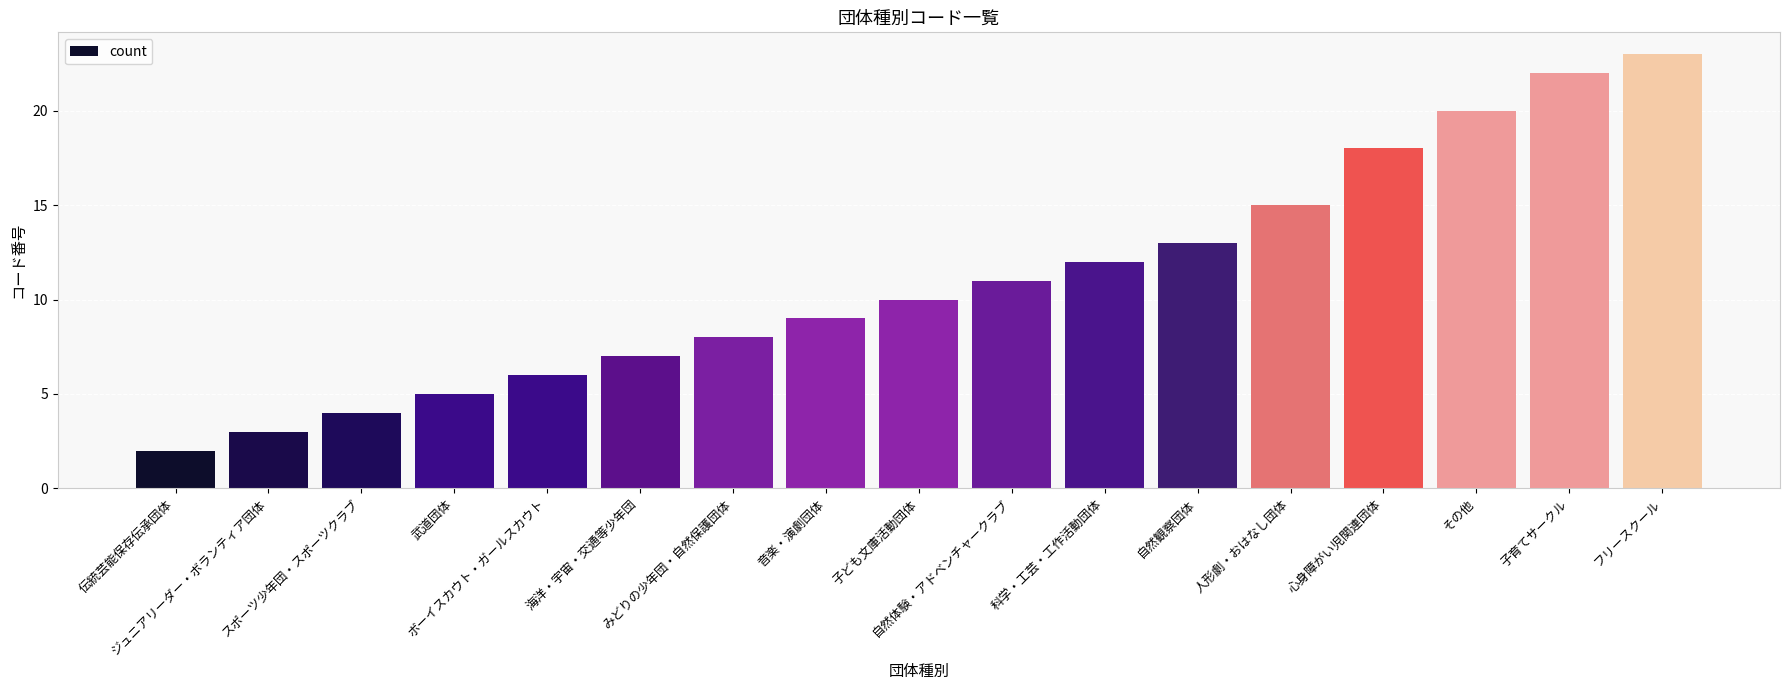

What is the label of the 12th bar from the right?

海洋・宇宙・交通等少年団